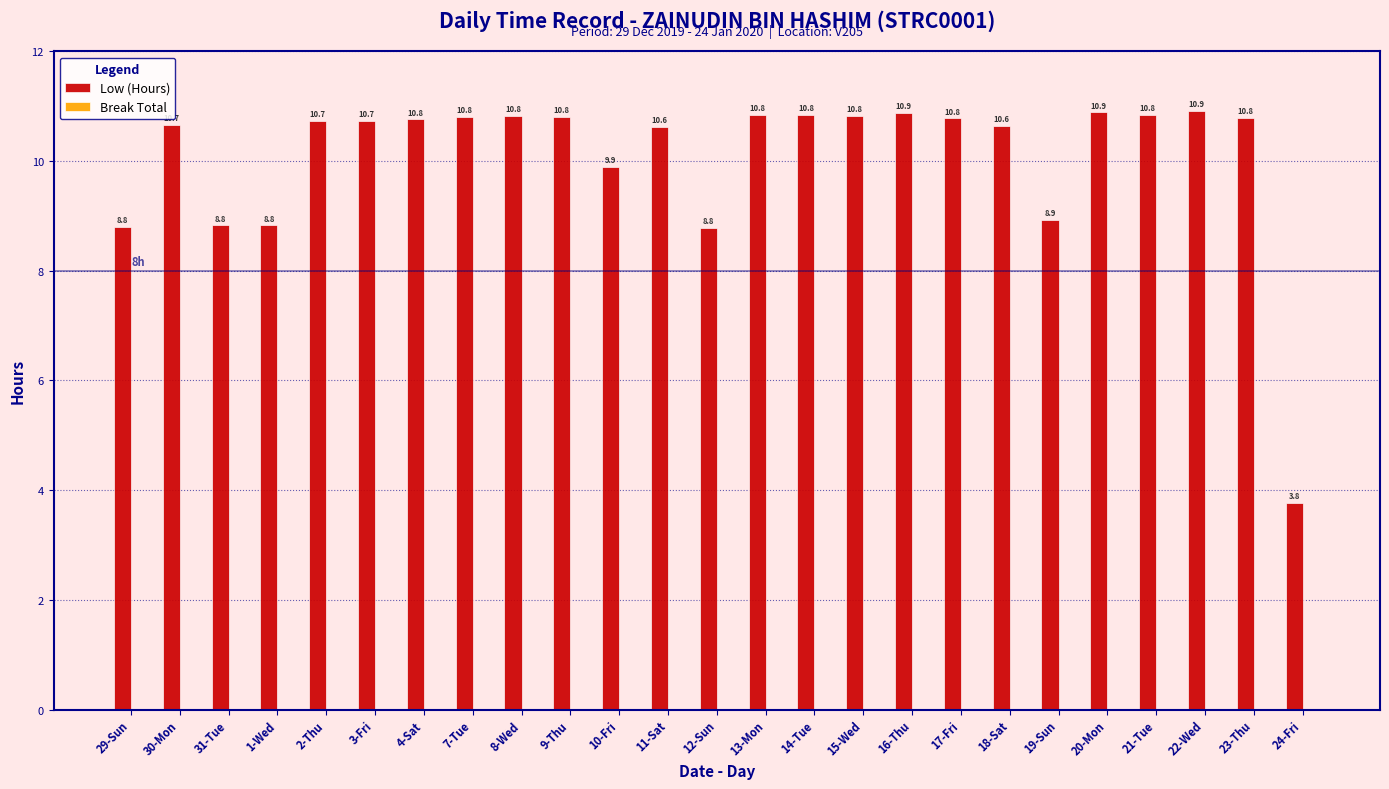

What is the smallest value displayed?

3.8